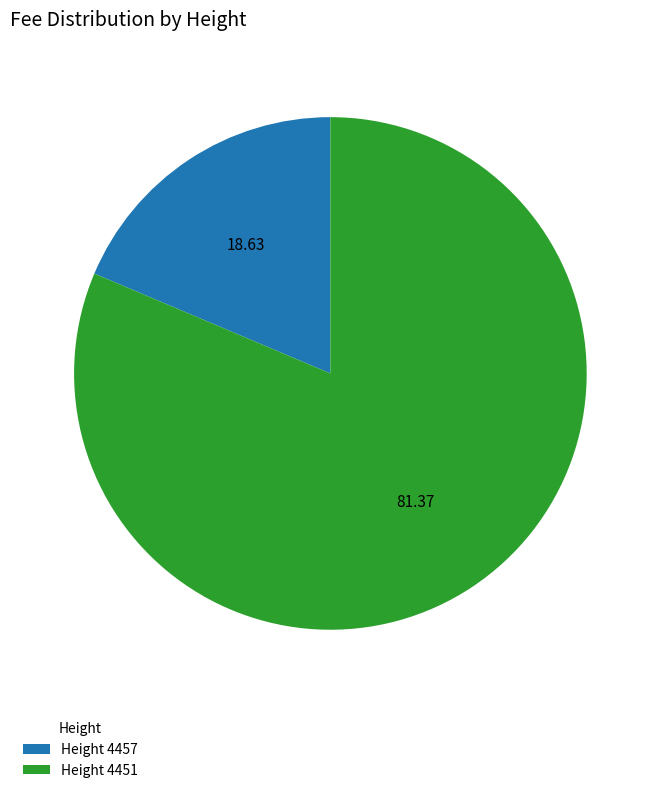

Do Height 4457 and Height 4451 together represent more than half of the pie?

Yes